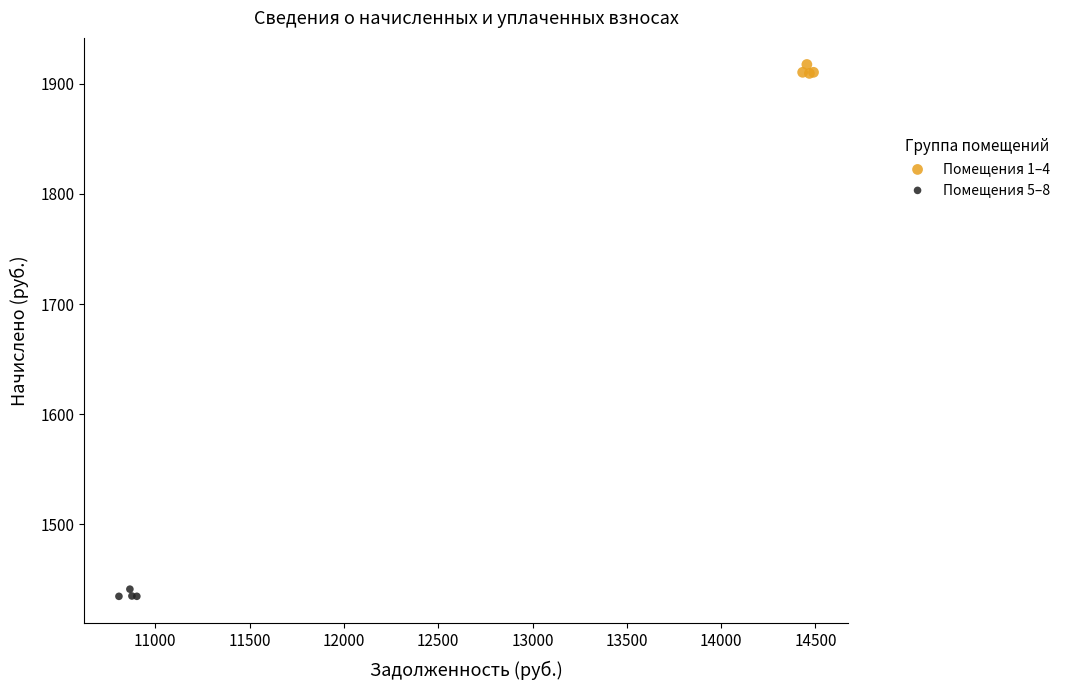

Which series contains the lowest Y value?

Помещения 5–8